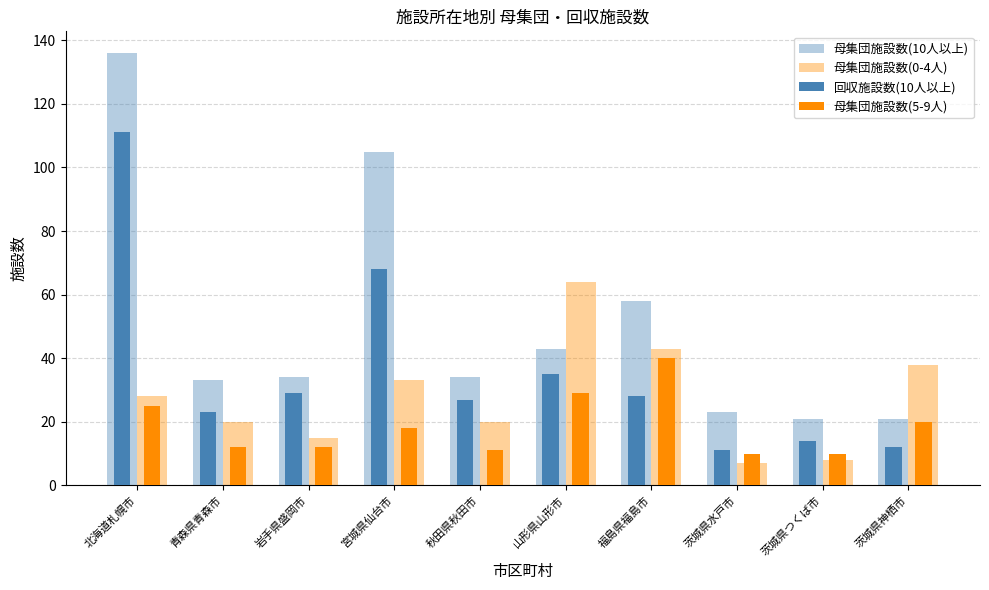

Are the bars horizontal?

No